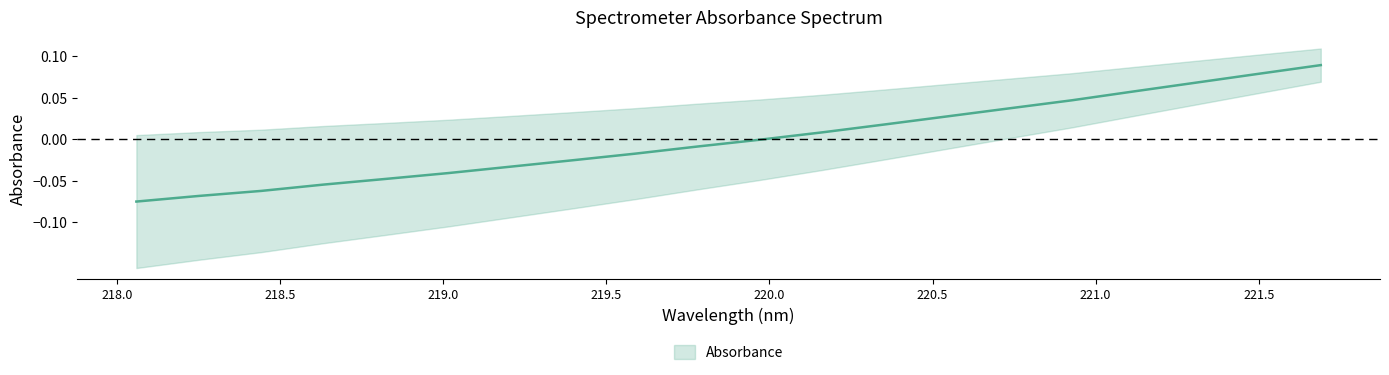

Rank the categories by value from lowest to highest.

218.0596, 218.2508, 218.442, 218.6332, 218.8244, 219.0156, 219.2067, 219.3979, 219.589, 219.7801, 219.9712, 220.1623, 220.3533, 220.5444, 220.7354, 220.9264, 221.1174, 221.3083, 221.4993, 221.6902